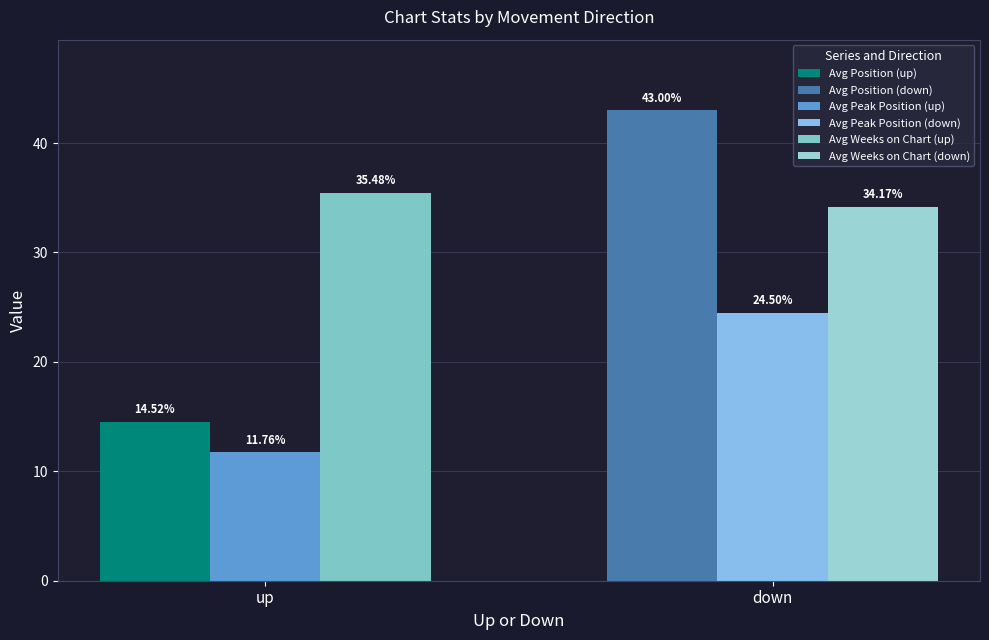

Reading left to right, transcribe all the data shown in this chart.

Avg Position: 14.5	43.0
Avg Peak Position: 11.8	24.5
Avg Weeks on Chart: 35.5	34.2